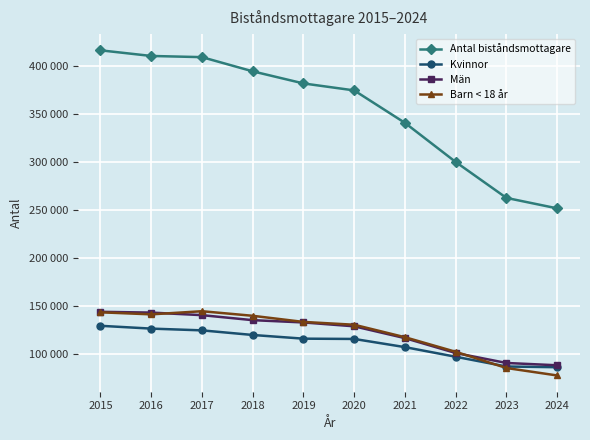

Is the value of Kvinnor at 2015 greater than the value of Barn < 18 år at 2019?

No